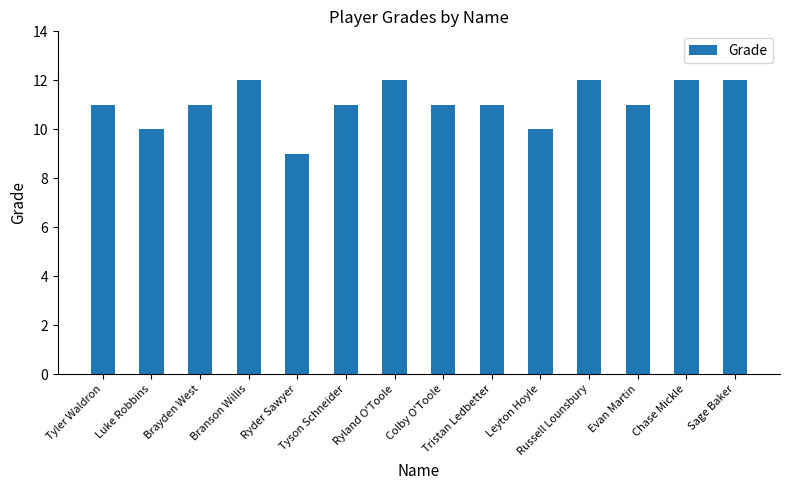

What is the ratio of the value at Russell Lounsbury to the value at Tristan Ledbetter?

1.1